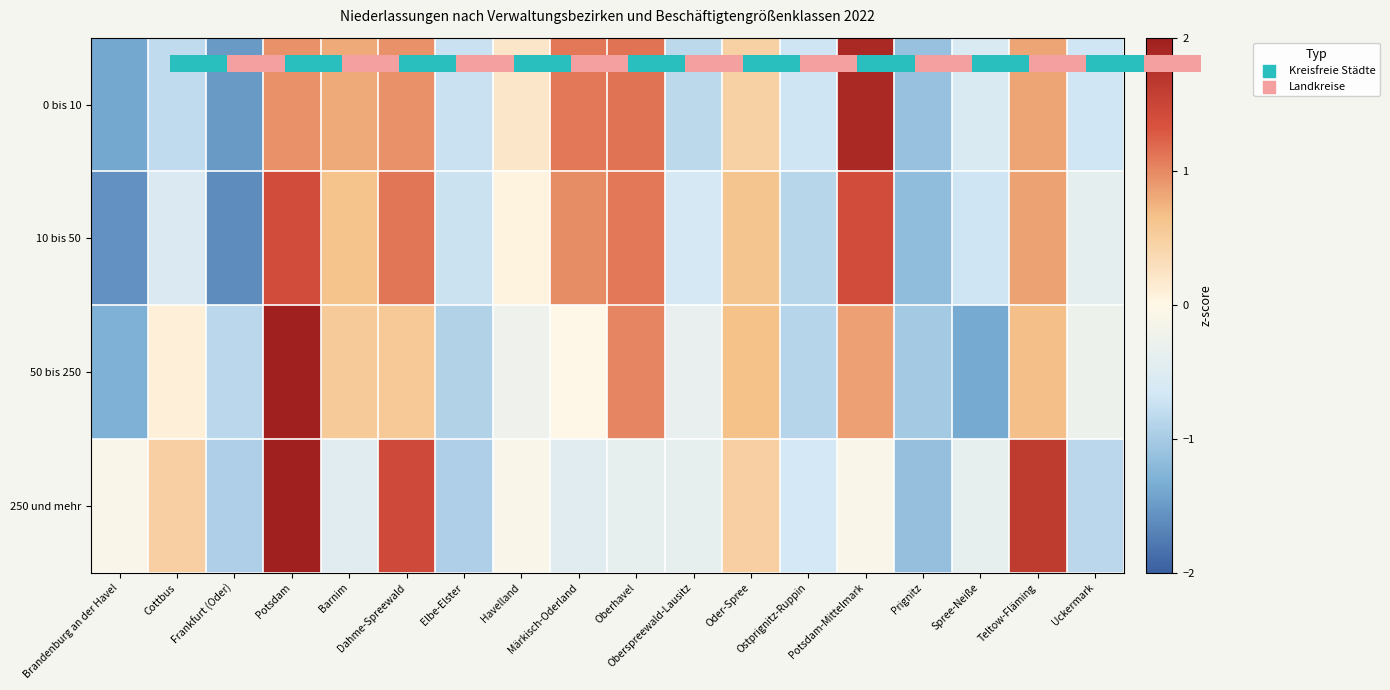

At how many categories does at least one series exceed -1?

18